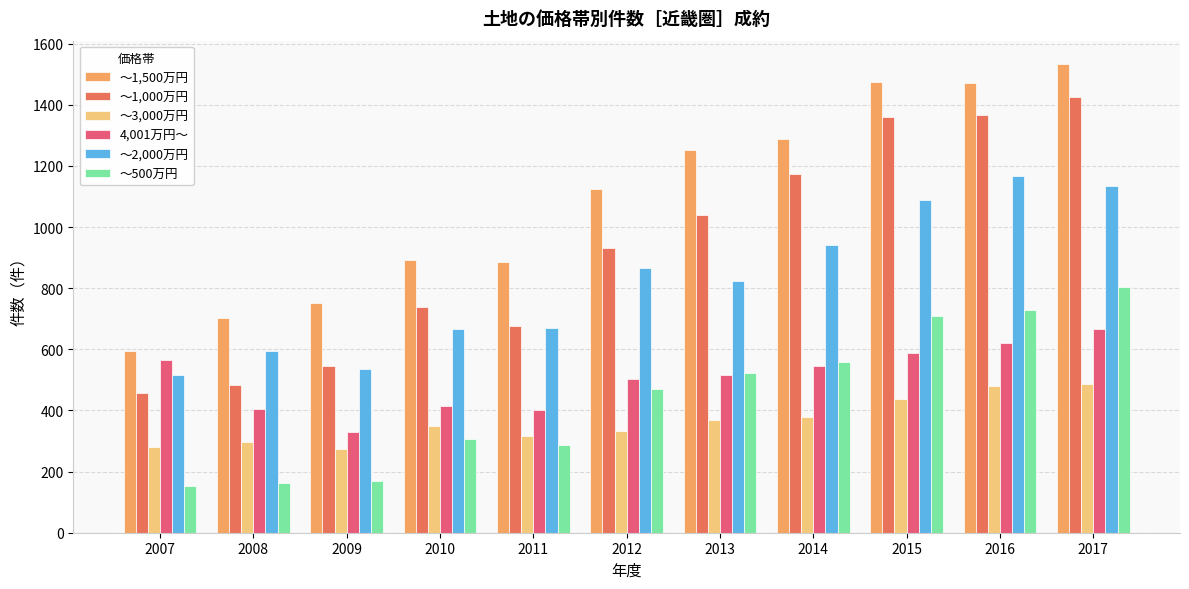

What is the spread (max minus min) of values at 2017?

1046